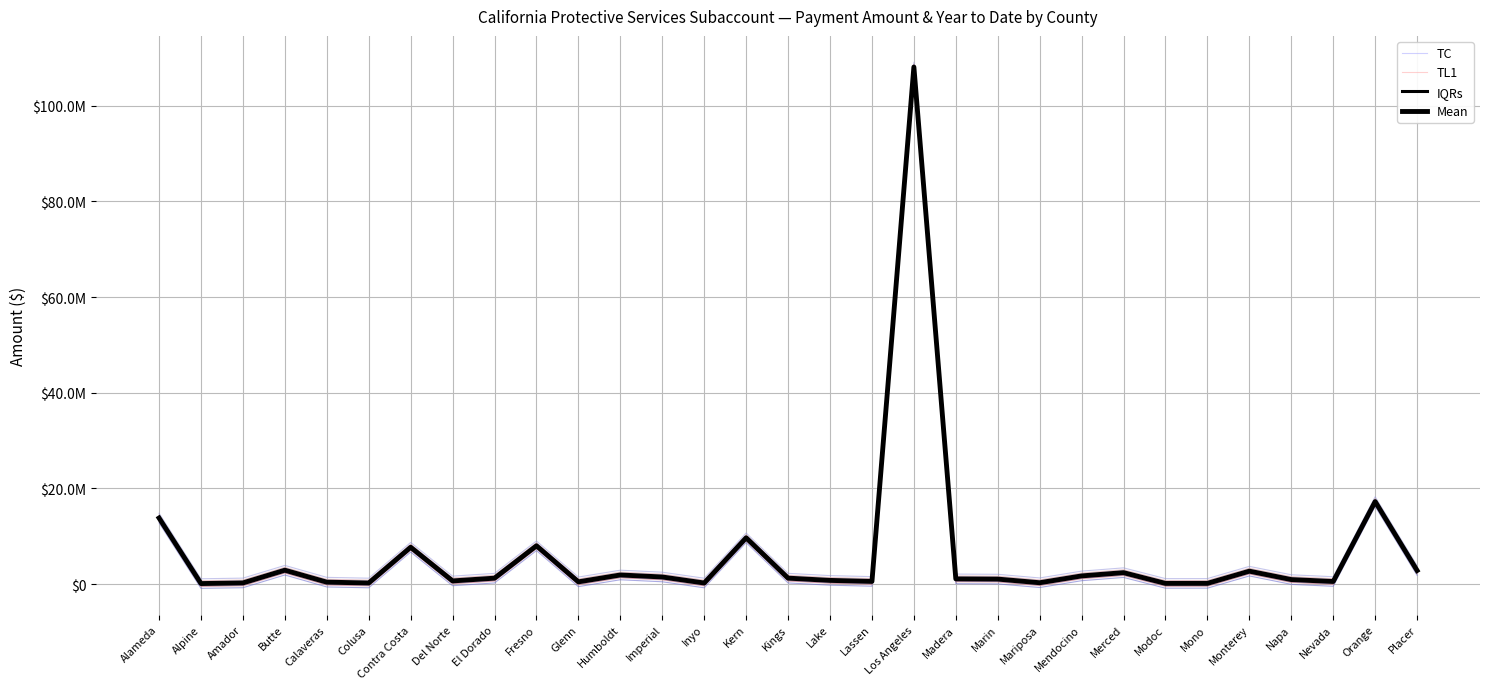

What are all the series names shown in the legend?

TC, TL1, IQRs, Mean